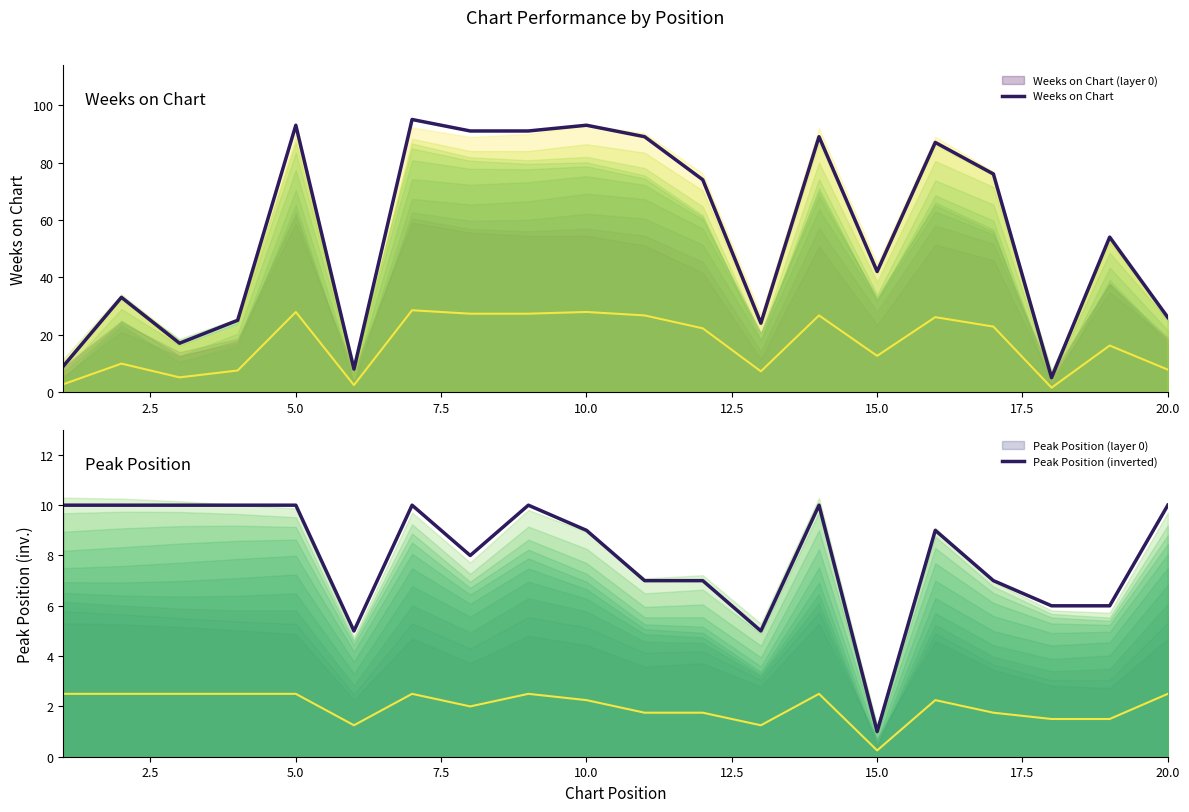

What is the average value of the Weeks on Chart series?

56